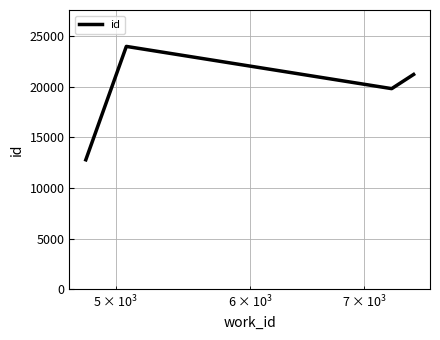

What is the difference between the maximum and minimum values?

11205